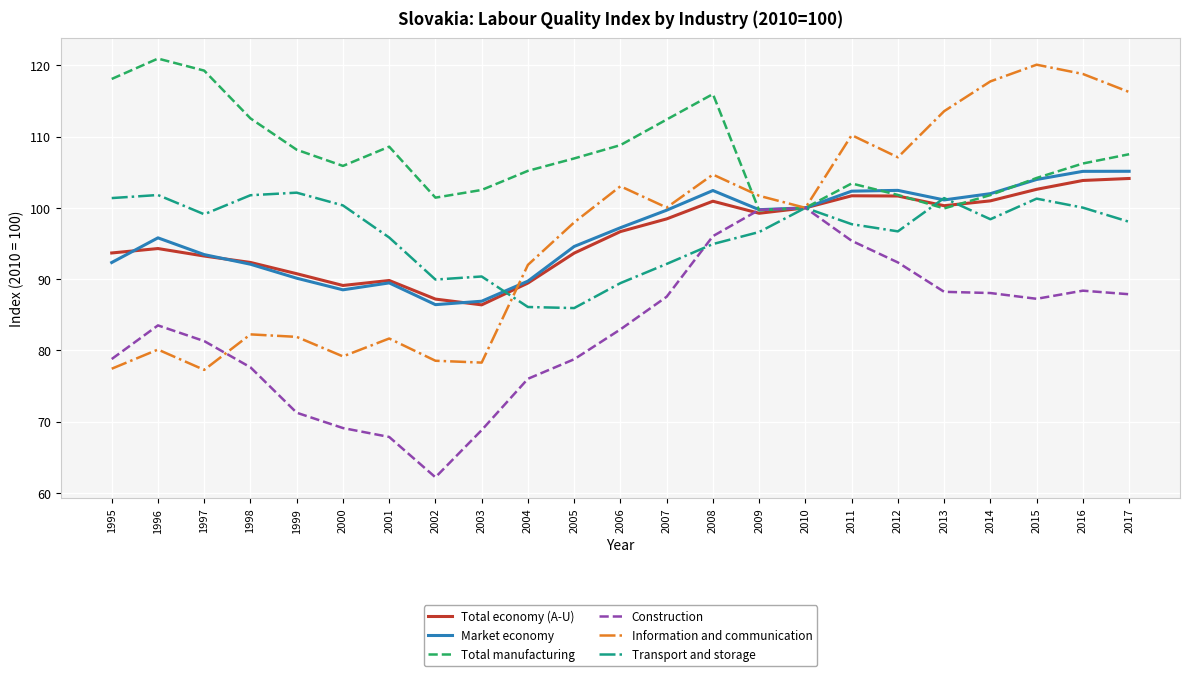

Between 2008 and 2012, which series saw the biggest shift?

Total manufacturing